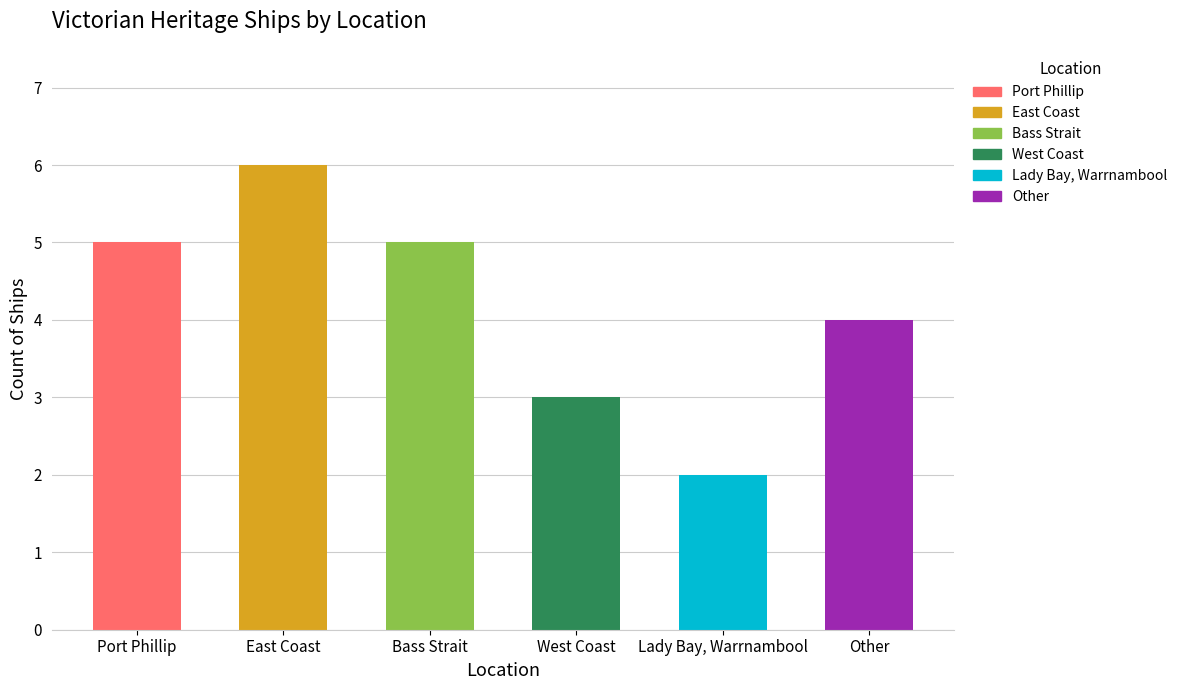

What is the average value?

4